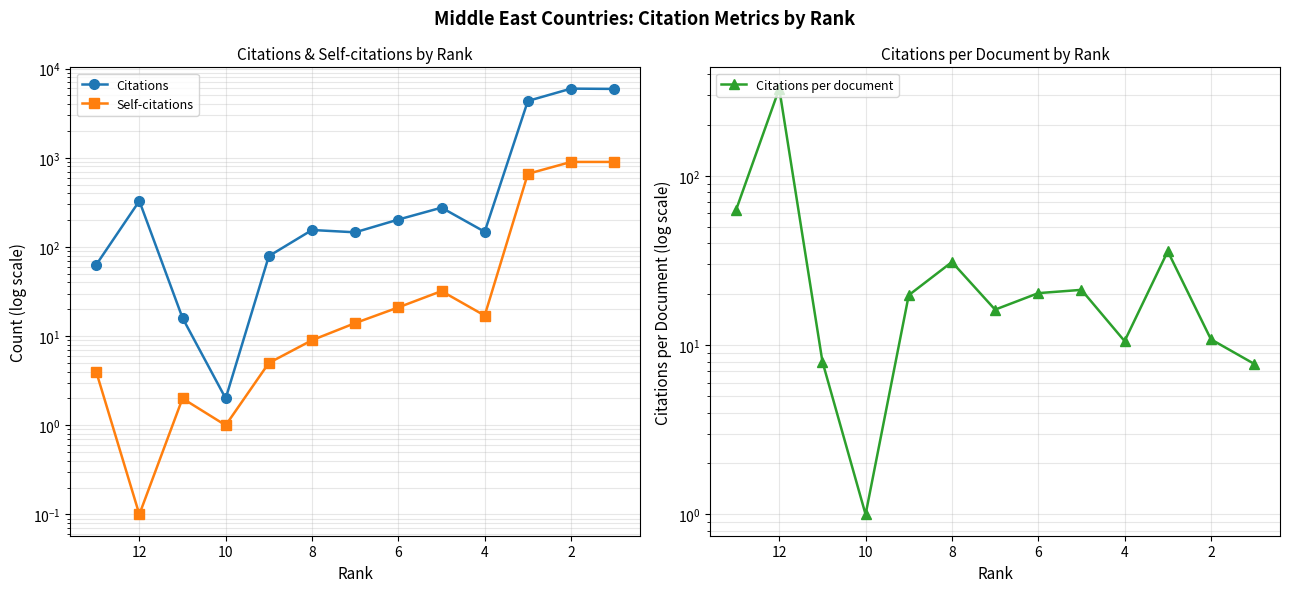

What are all the series names shown in the legend?

Citations, Self-citations, Citations per document